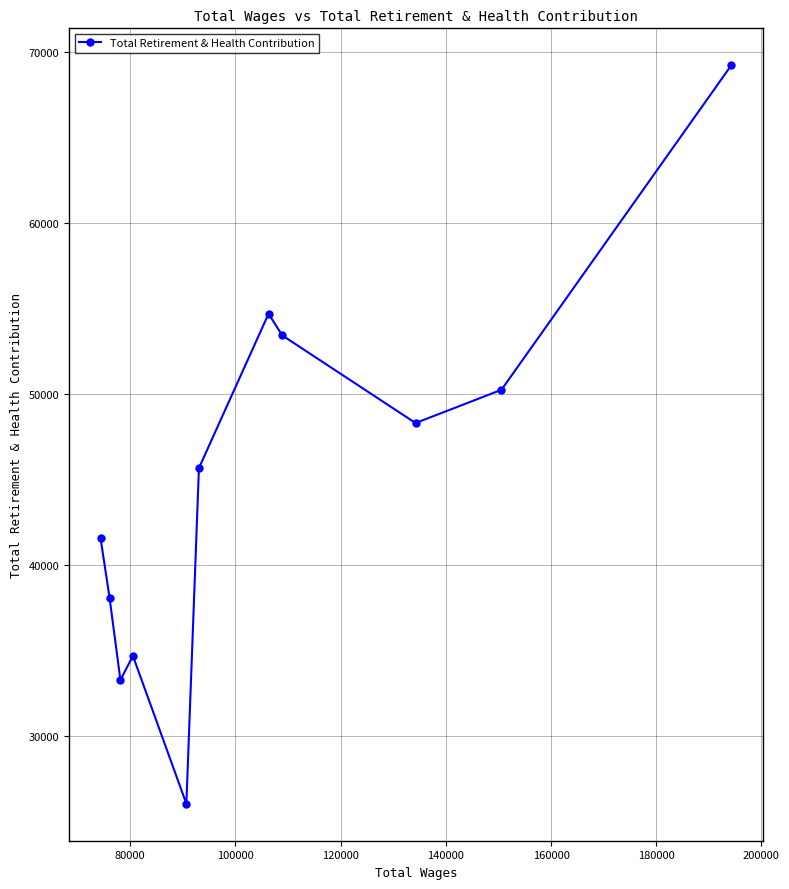

What is the difference between the second highest and minimum values?

28659